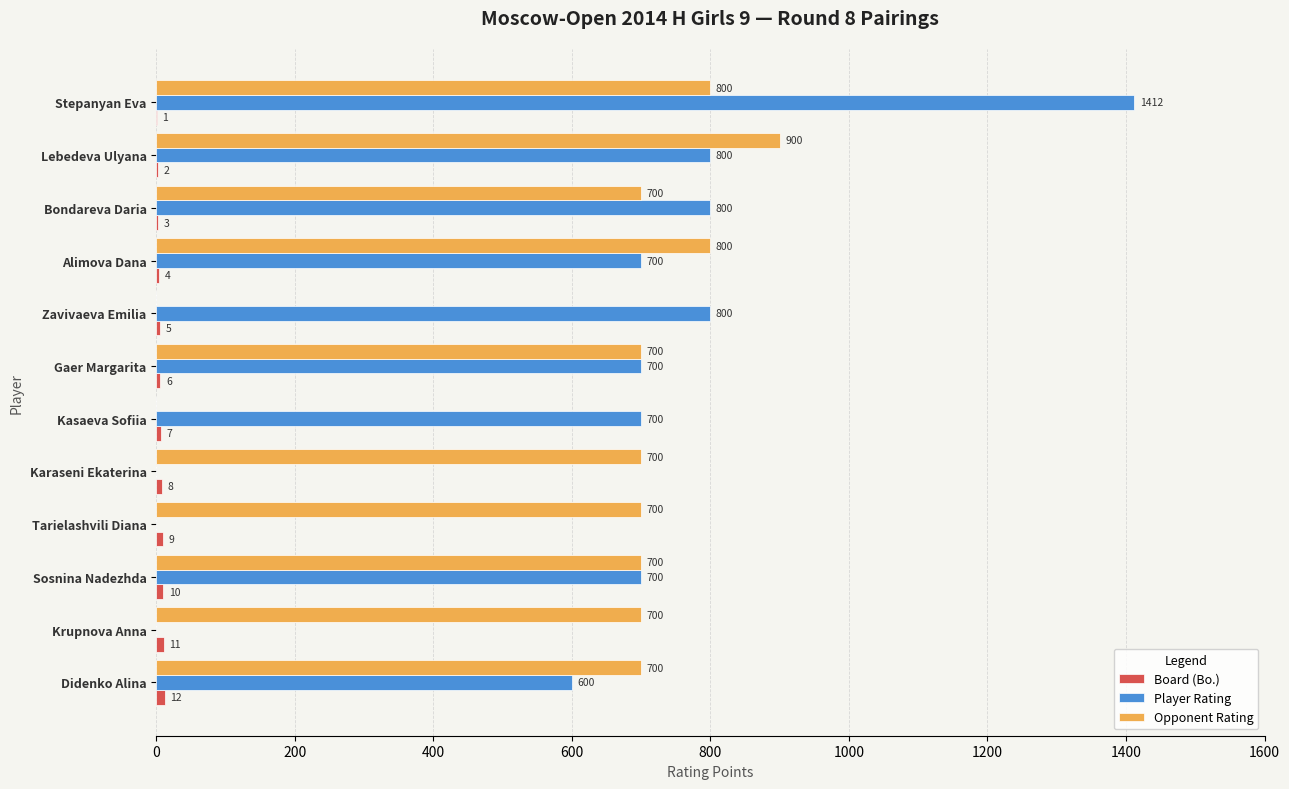

Which category has the highest value across all series?

Stepanyan Eva